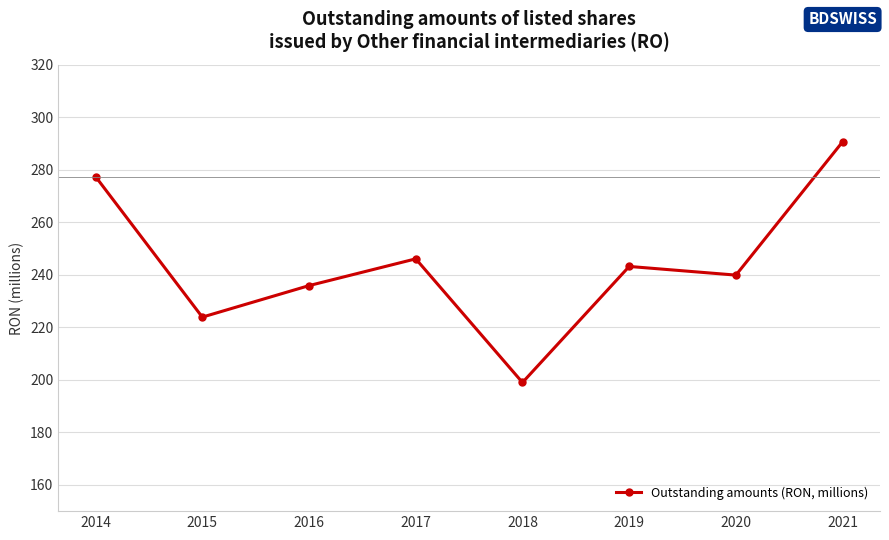

What is the greatest value displayed?

290.7